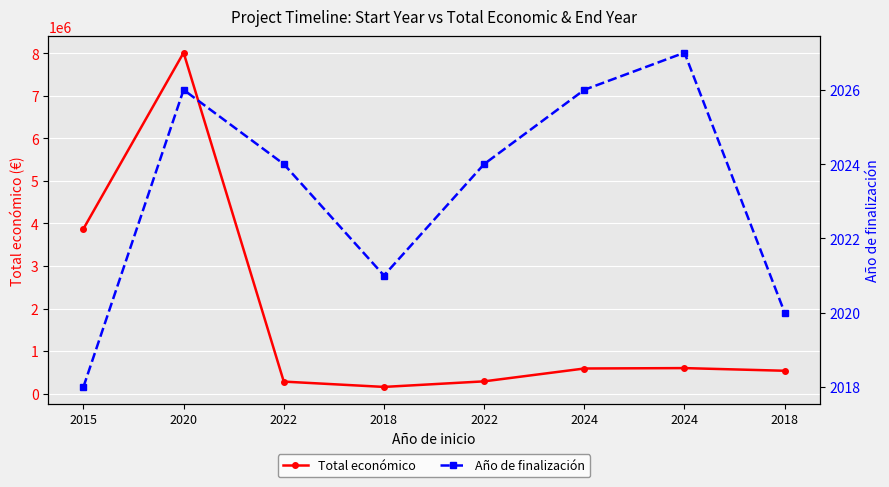

Reading left to right, transcribe all the data shown in this chart.

Total económico: 2015=3874278	2020=8014100	2022=282580	2018=157500	2022=288409	2024=590382	2024=599927	2018=537357
Año de finalización: 2015=2018	2020=2026	2022=2024	2018=2021	2022=2024	2024=2026	2024=2027	2018=2020